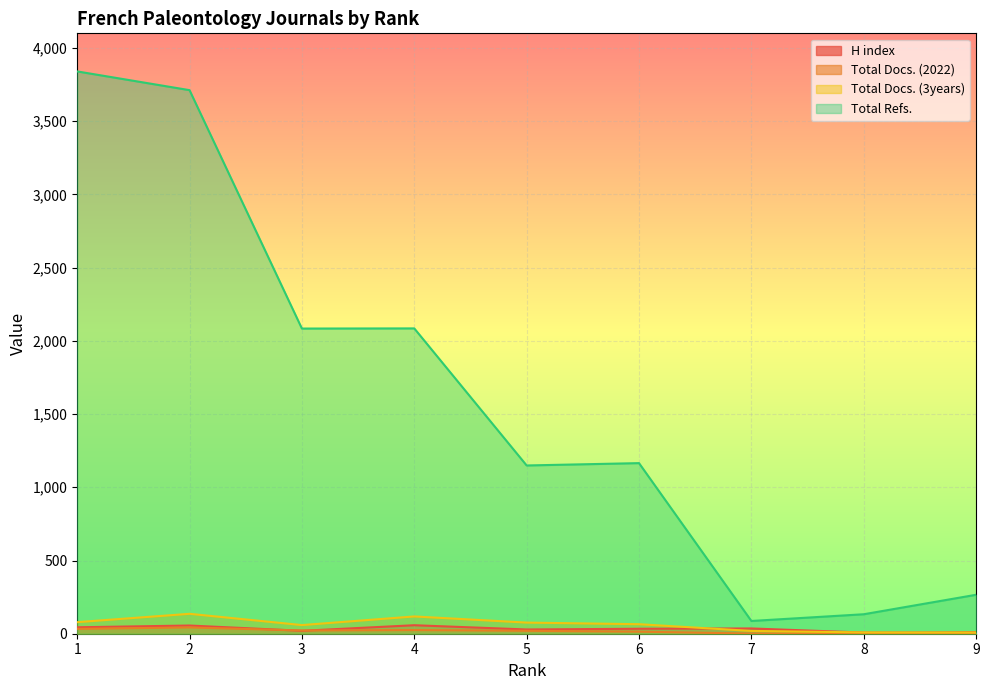

At which label does Total Refs. reach its minimum?

7